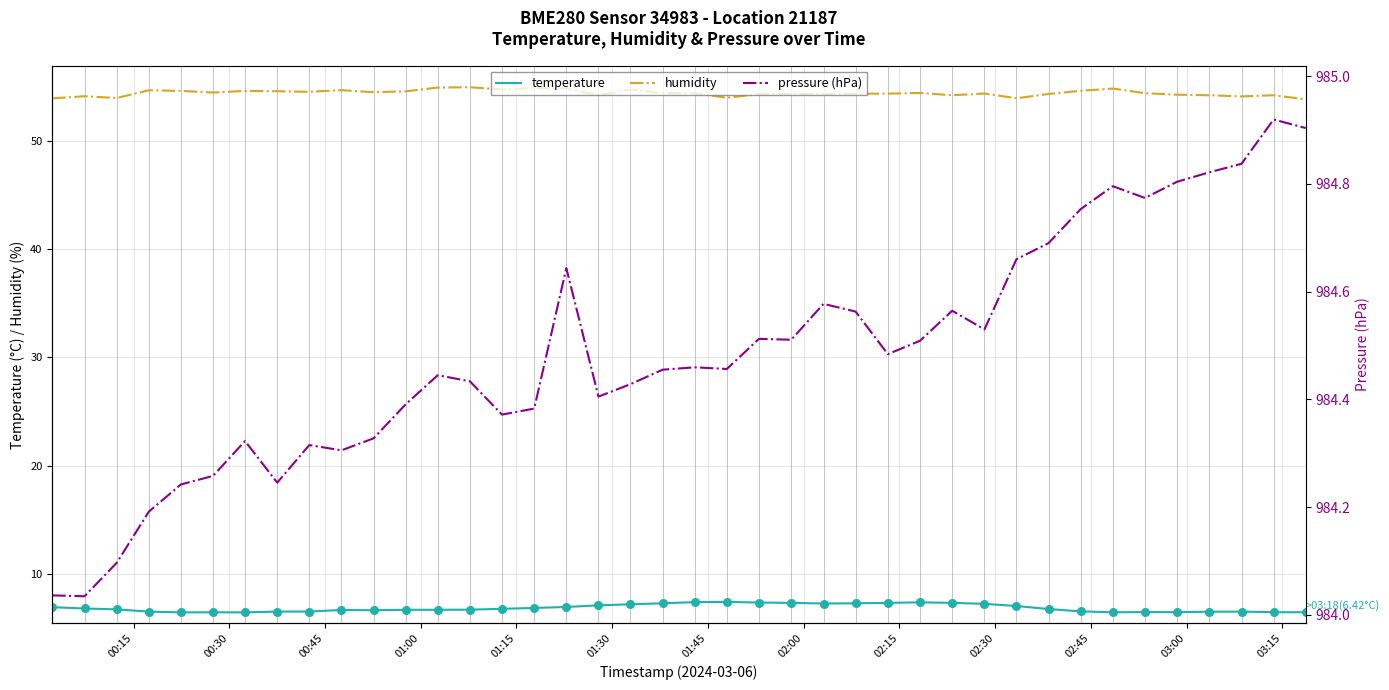

Which series reaches the maximum Y coordinate?

pressure (hPa)